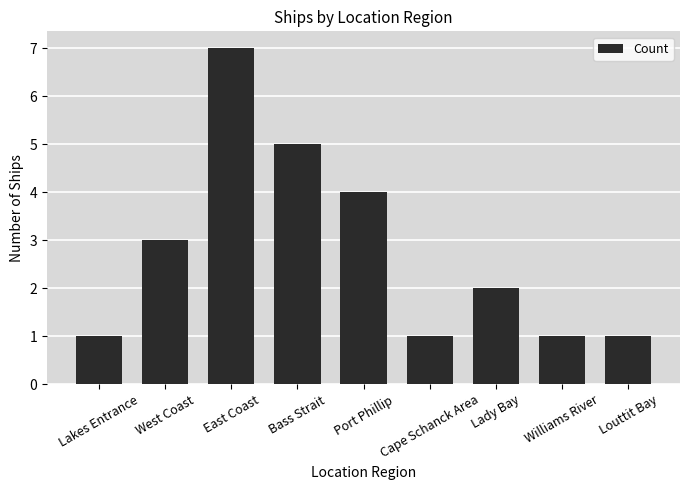

Between Lady Bay and Lakes Entrance, which is larger?

Lady Bay